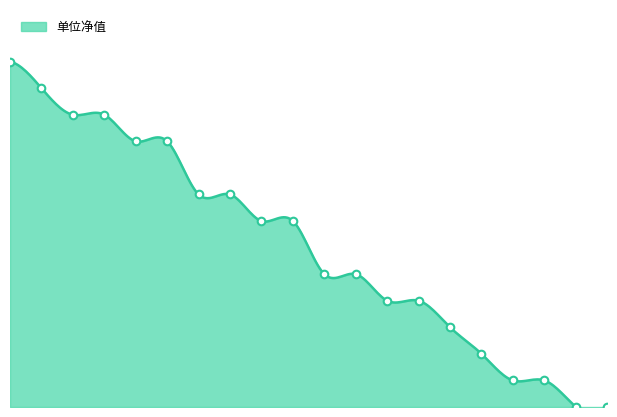

What is the ratio of the value at 2025-05-29 to the value at 2025-06-13?

0.4